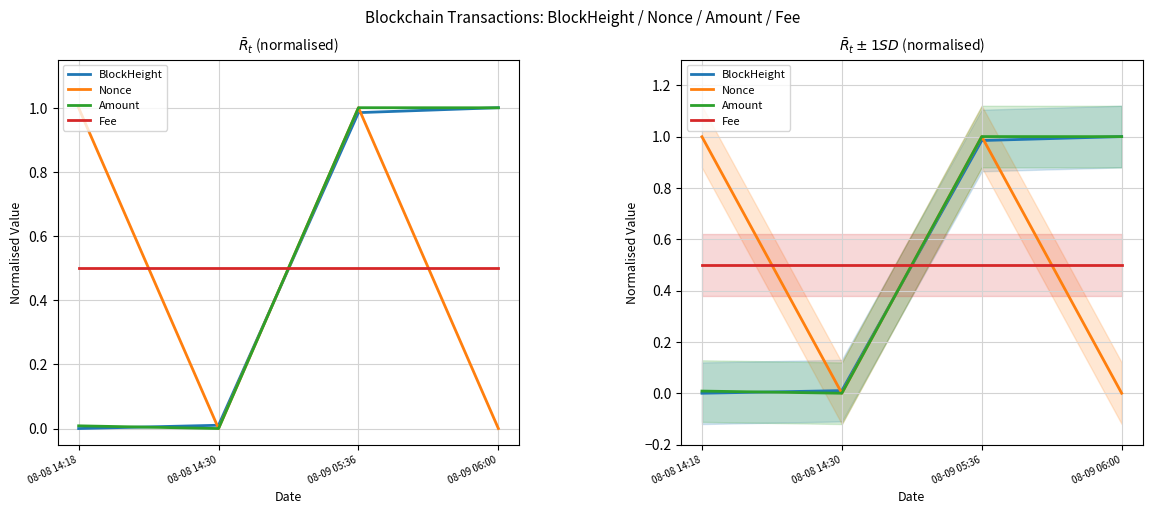

How many times do Nonce and Fee cross each other?

3